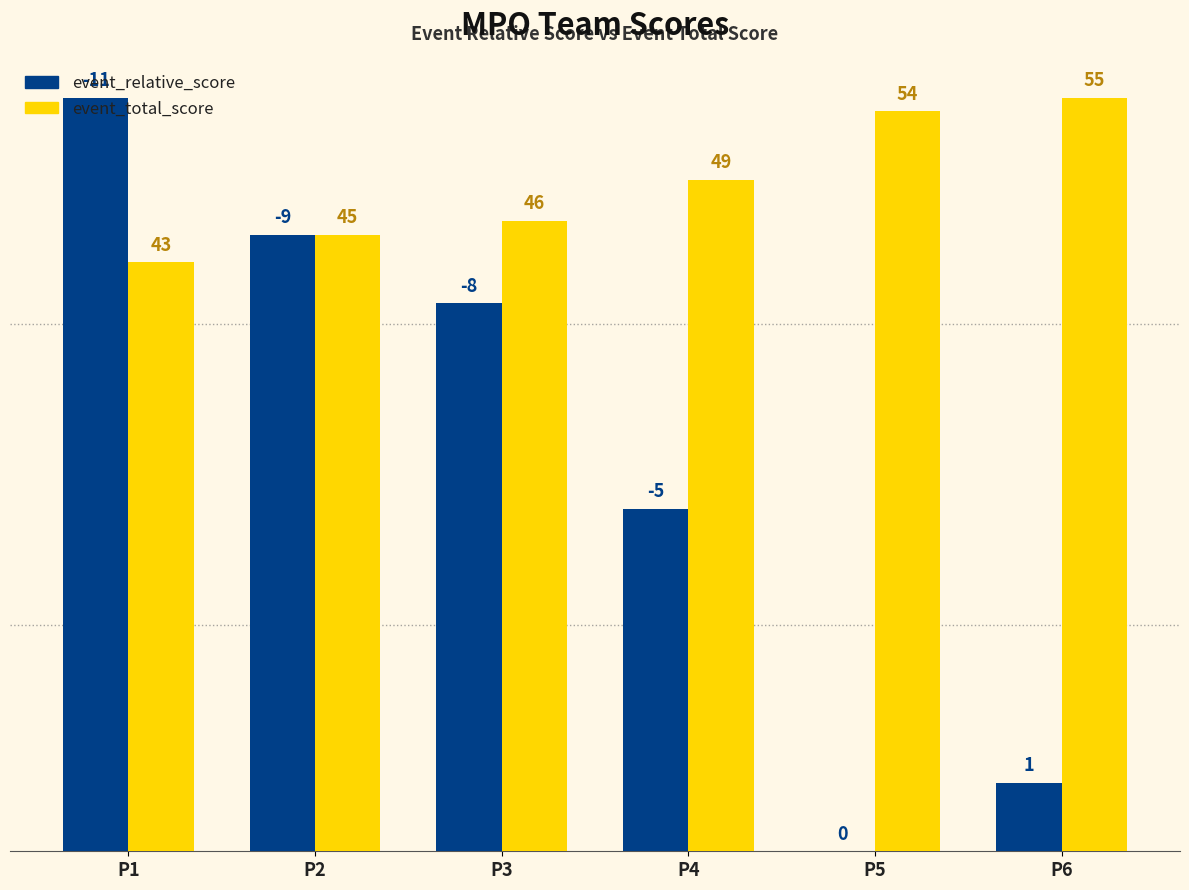

What are all the series names shown in the legend?

event_relative_score, event_total_score